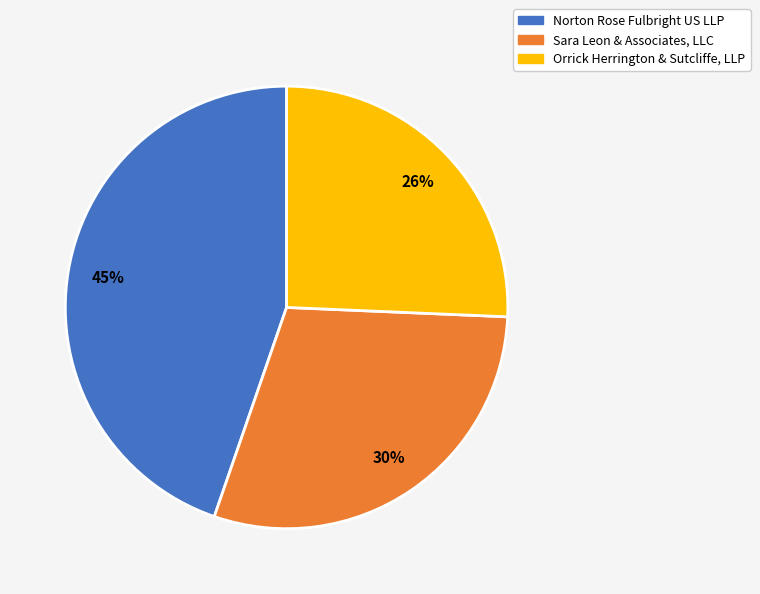

Is there a majority slice in this chart?

No